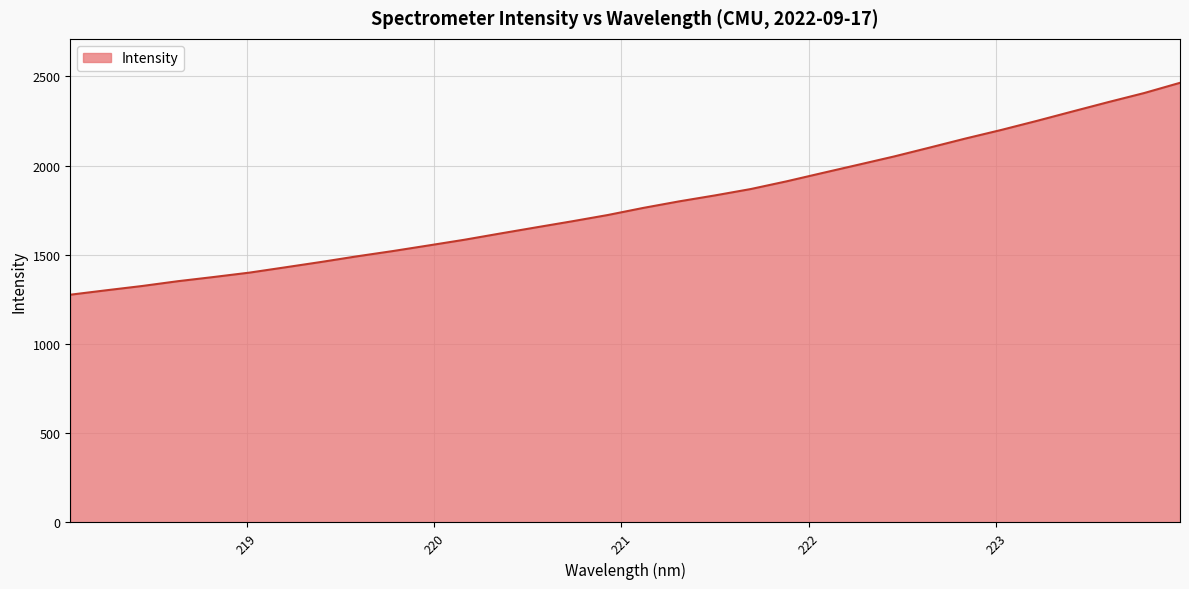

How many lines are shown in the chart?

1